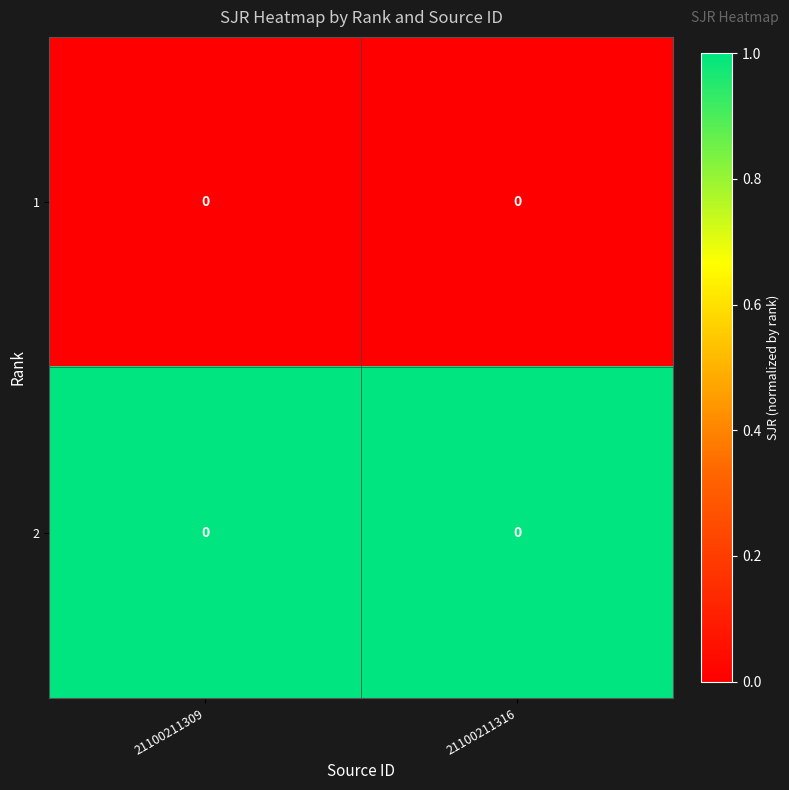

The value of 2 at 21100211316 is 2. True or false?

False